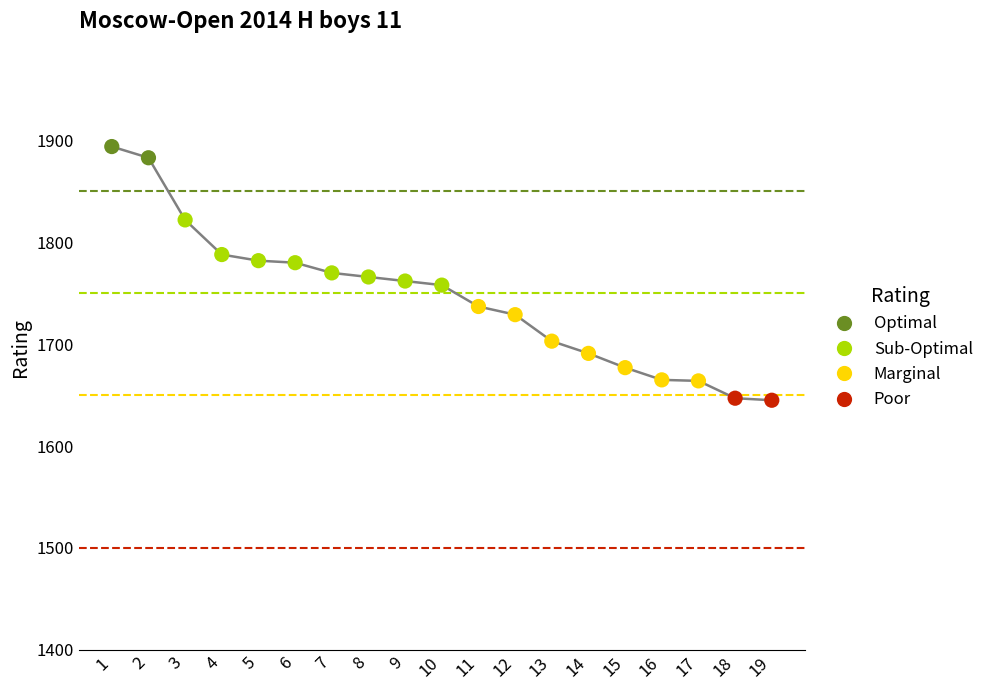

What is the change in value from 11 to 17?

-73